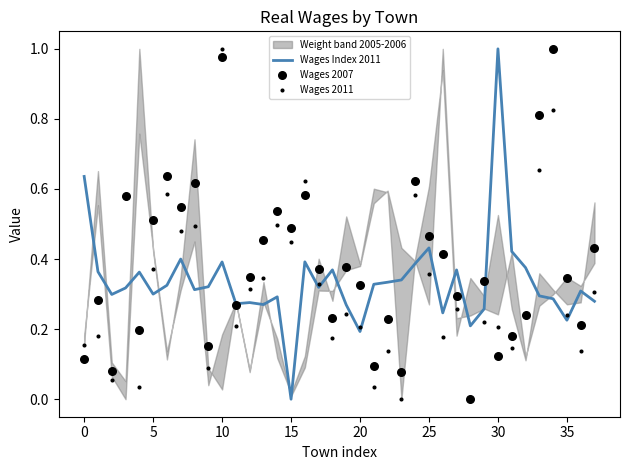

Is it true that Wages Index 2011 equals 1.1 at 0?

False